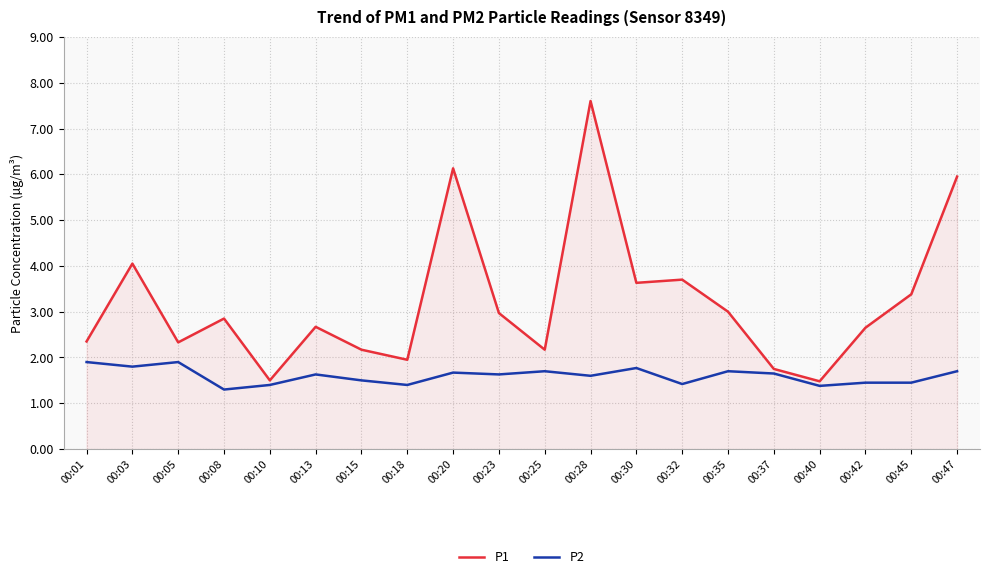

Is the value of P1 at 00:15 greater than the value of P2 at 00:08?

Yes